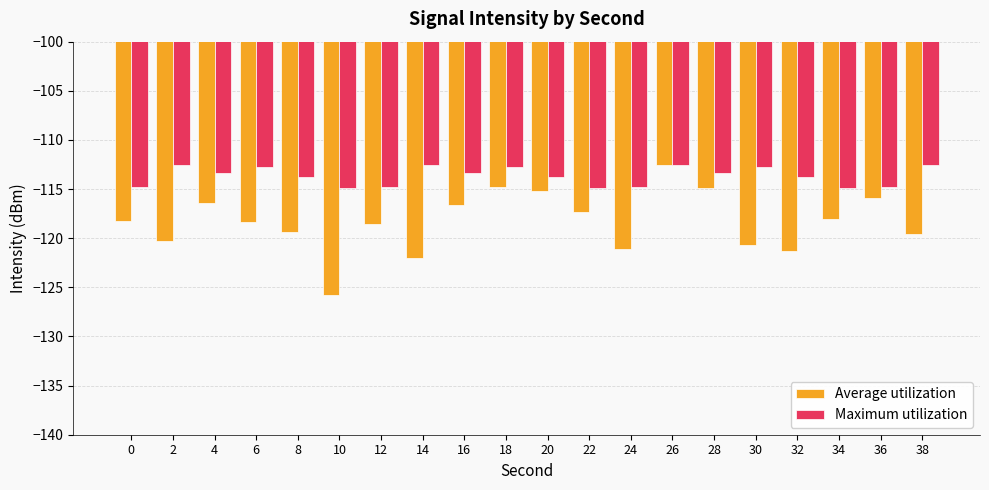

Where does the Maximum utilization series first go above -113?

2